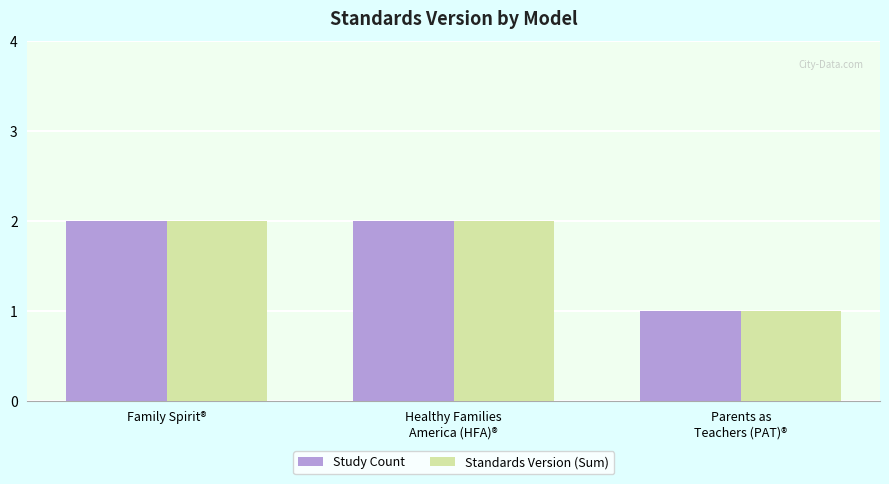

The value of Standards Version (Sum) at Family Spirit® is 1. True or false?

False